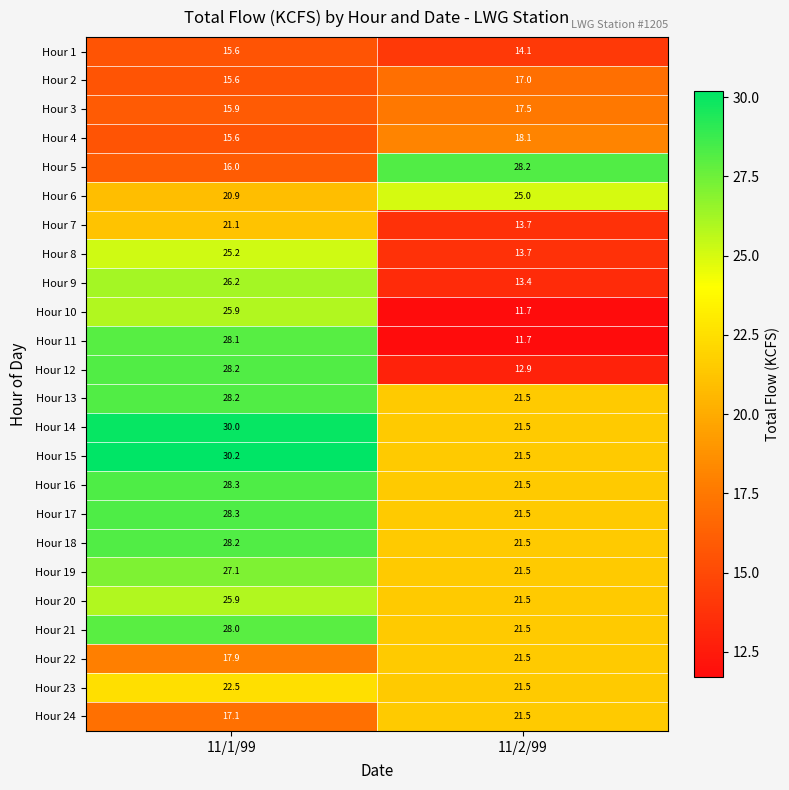

What is the sum of the Hour 18 values at 11/1/99 and 11/2/99?

49.7